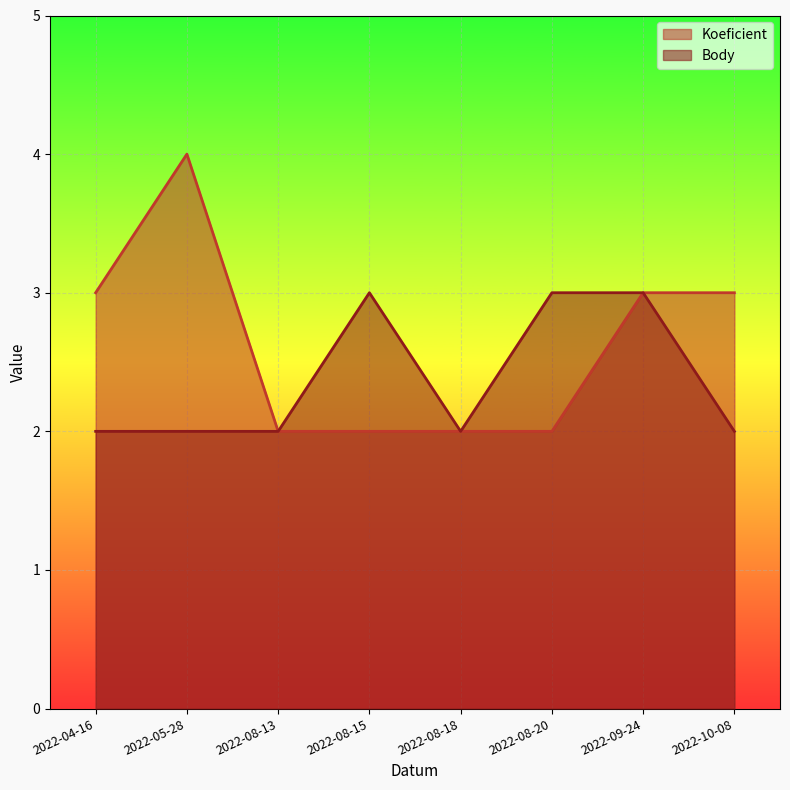

Which category has the lowest value in the Koeficient series?

2022-08-13